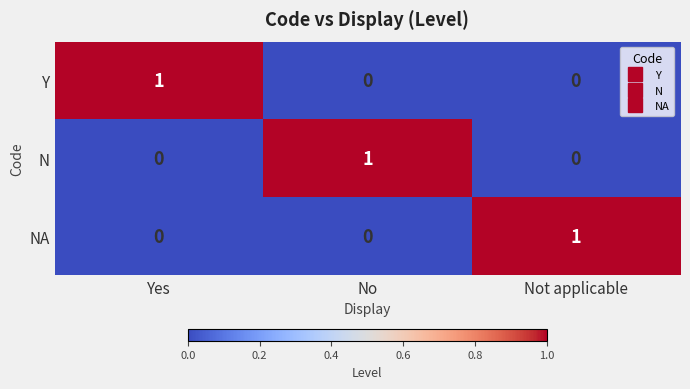

Is it true that Y equals -1 at No?

False